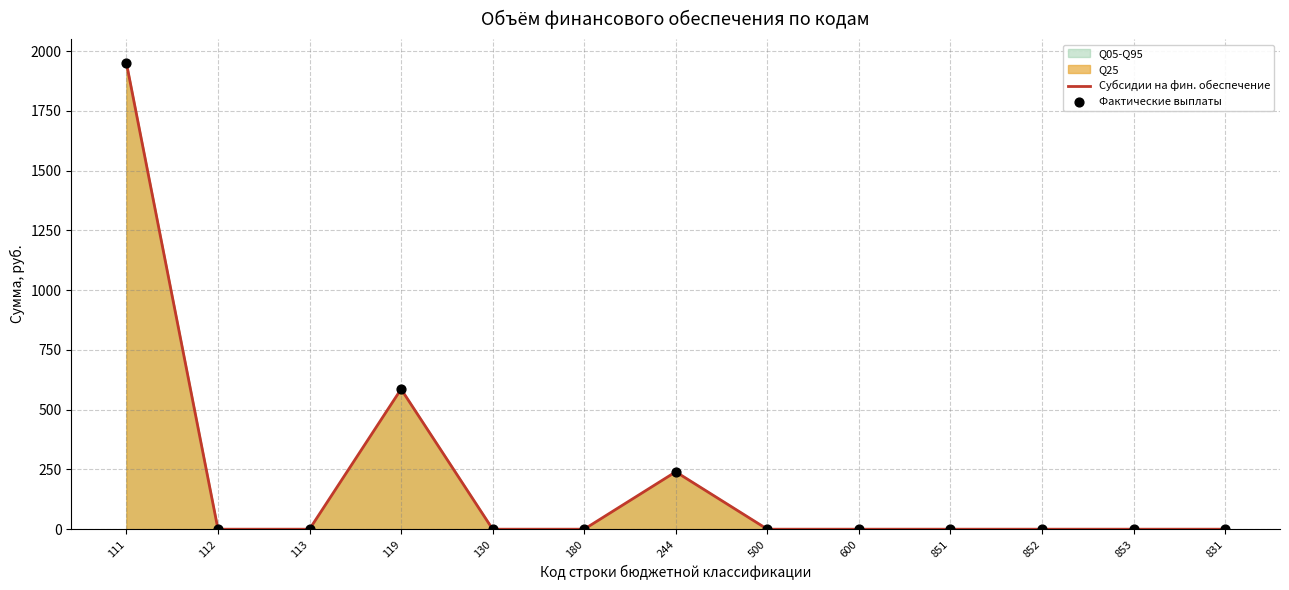

At how many categories does at least one series exceed 493?

2